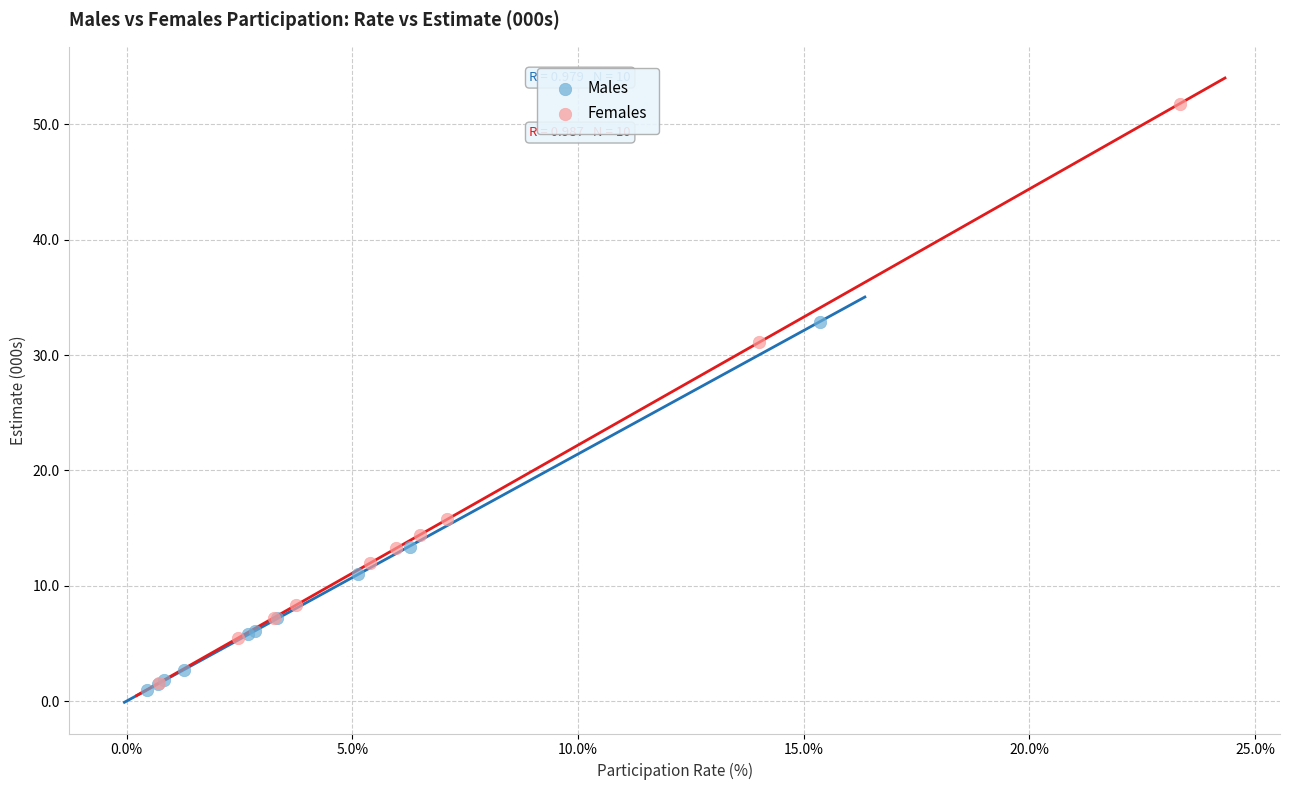

What are all the series names shown in the legend?

Males, Females